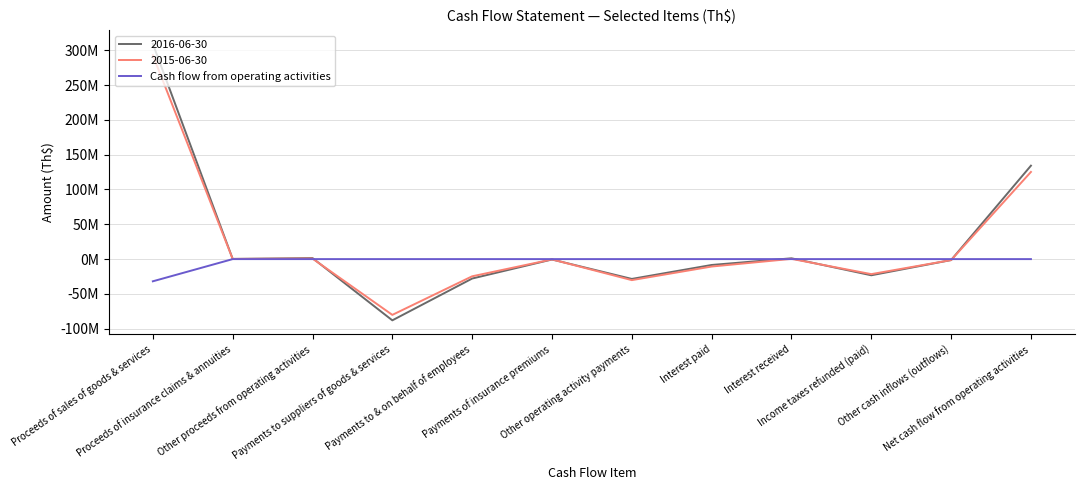

What is the label of the 4th point from the left?

Payments to suppliers of goods & services